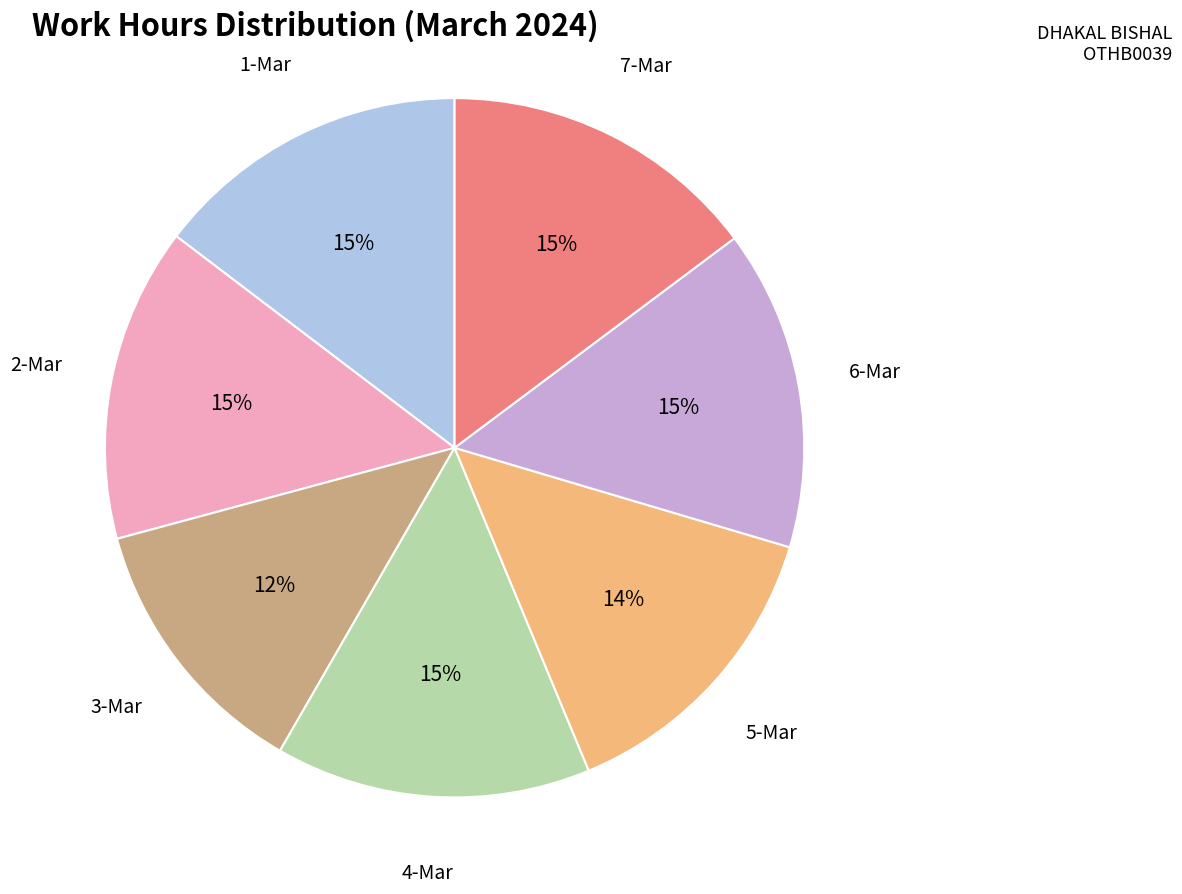

How many slices are in this pie chart?

7